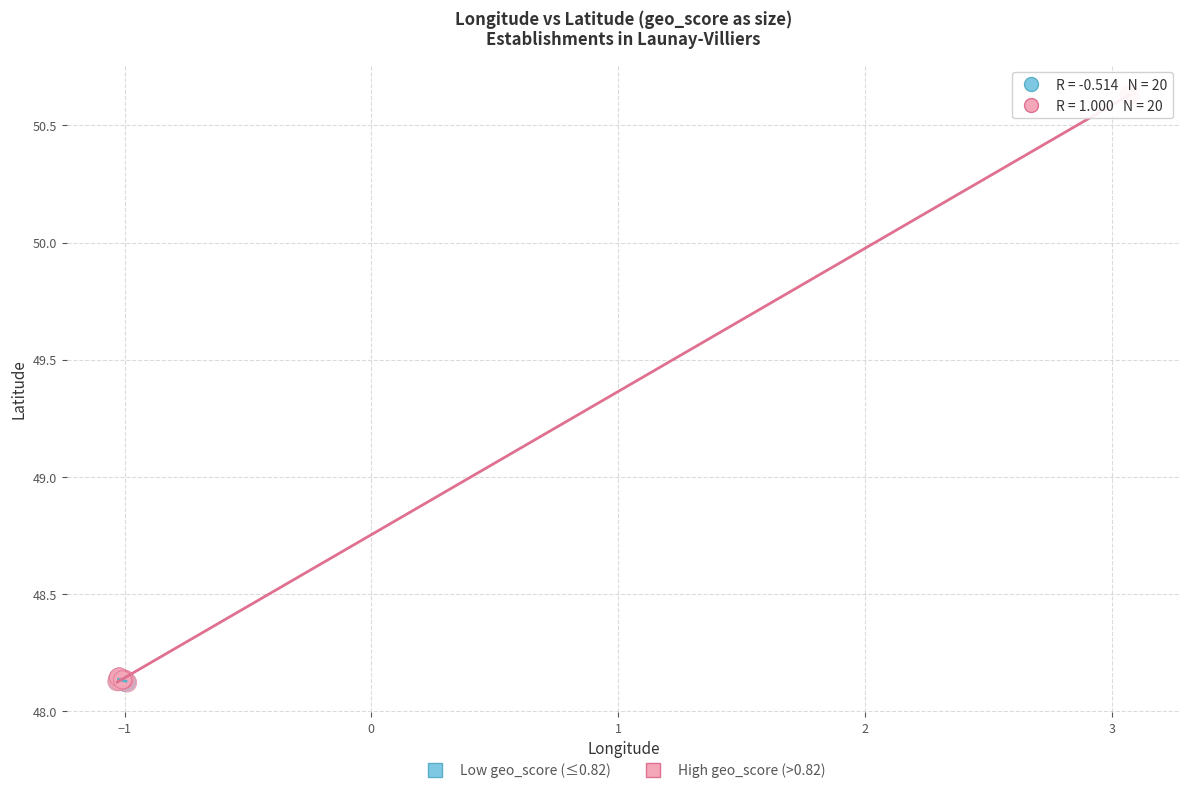

Which series reaches the maximum Y coordinate?

High geo_score (>0.82)